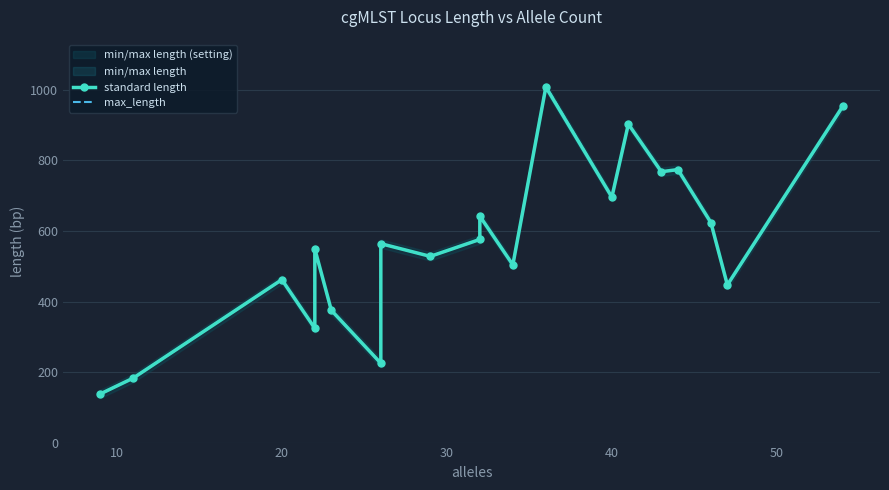

True or false: standard length and max_length cross at least once.

False